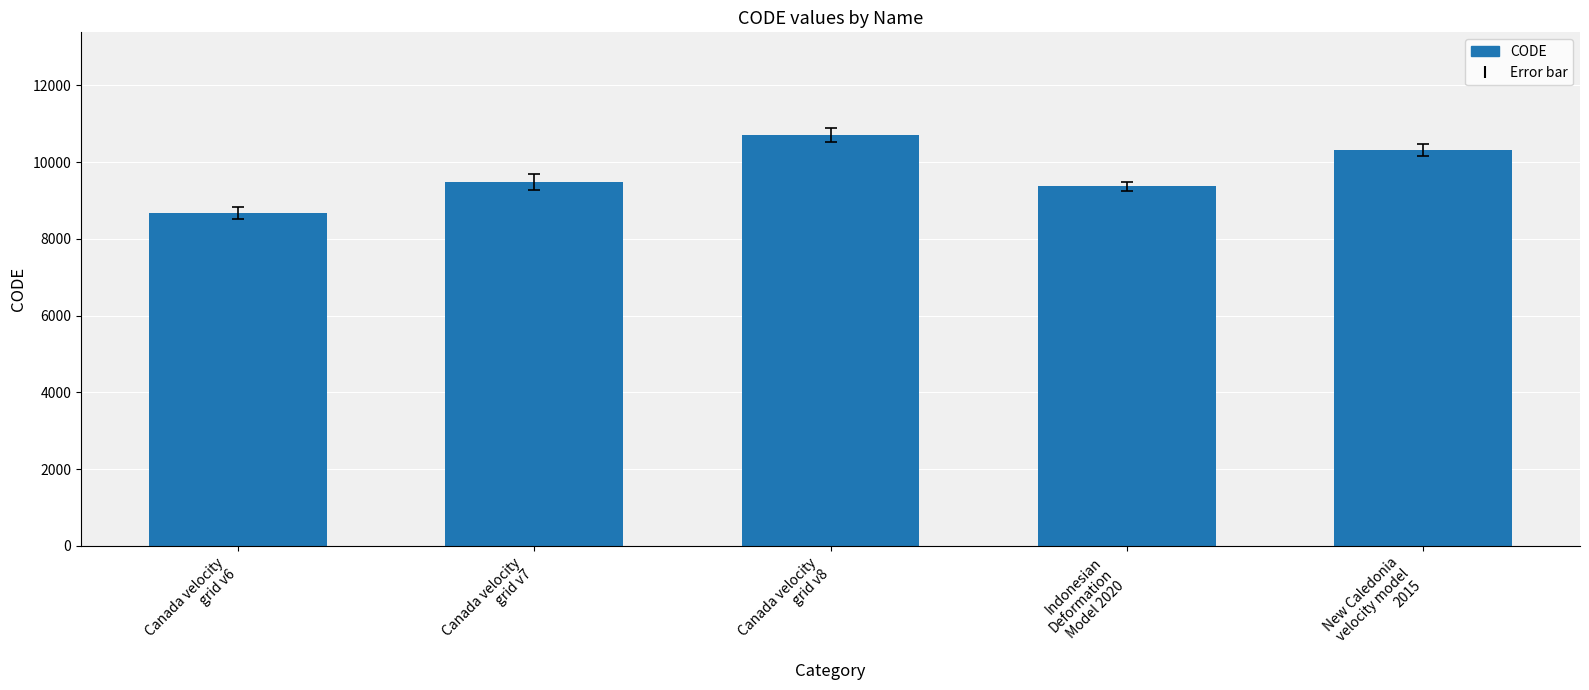

What position from the right is Canada velocity
grid v8?

3